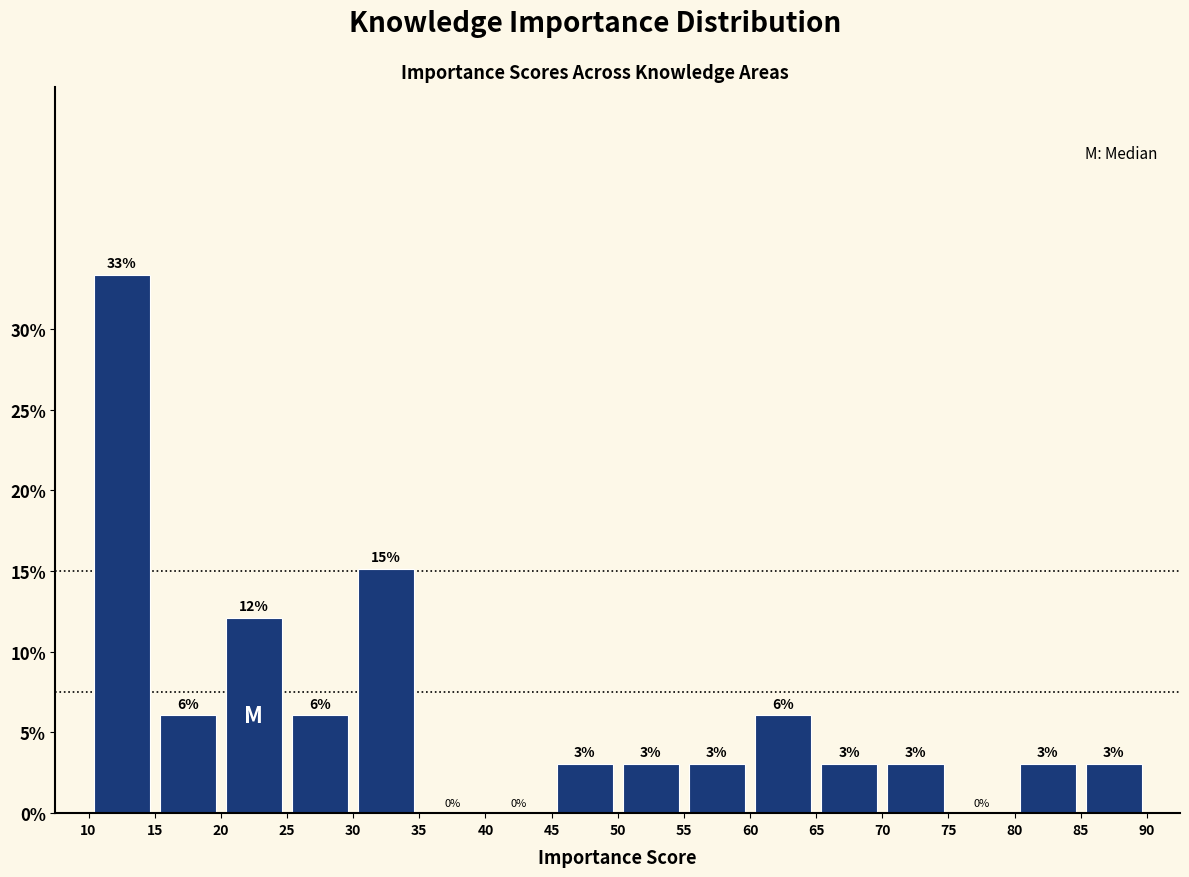

Which range on the x-axis has the tallest bar?

10 to 15